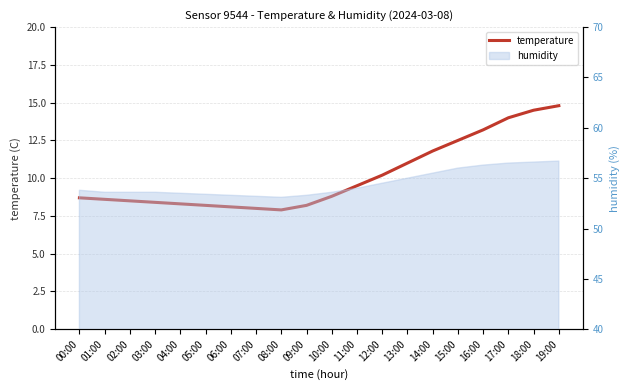

What is the greatest value displayed?

14.8